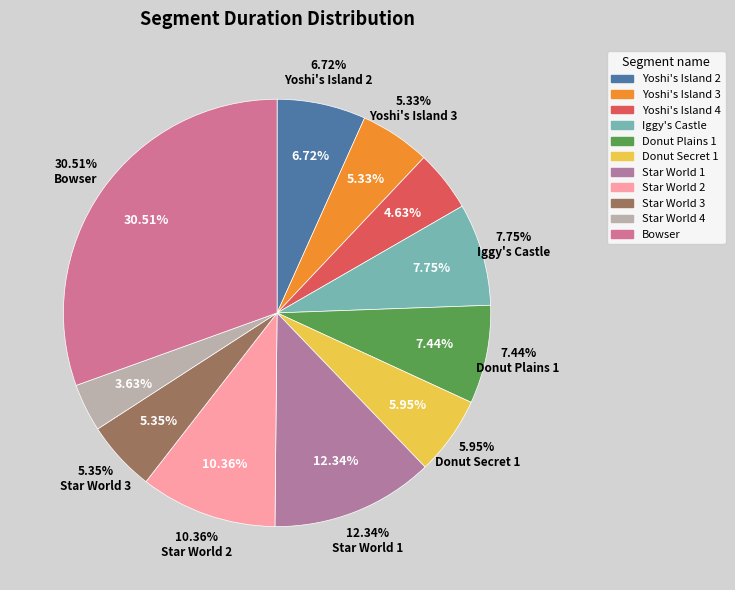

What percentage do Yoshi's Island 2 and Donut Secret 1 together represent?

12.7%